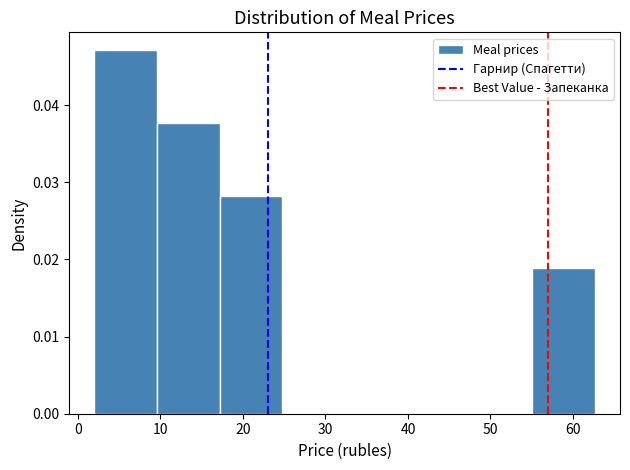

What is the height of the bar covering 55 to 63 on the x-axis? Neither the bar edges nor the heights are printed on the chart, so give them approximately, as read against the axes.

0.019